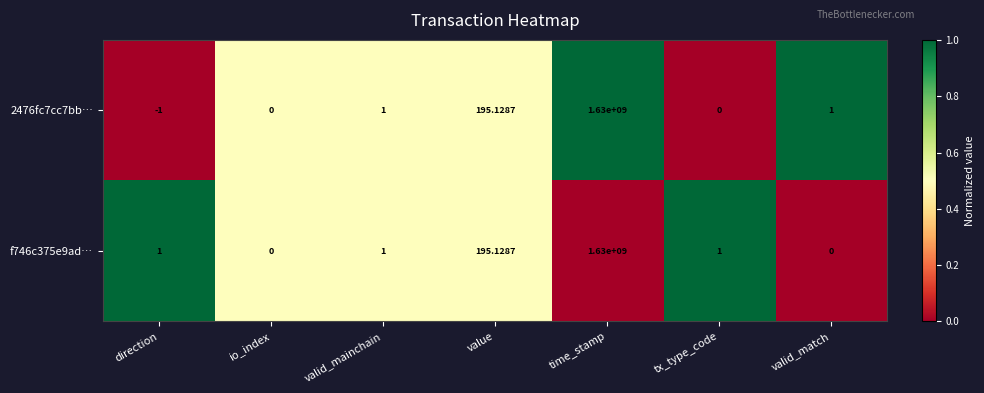

Which category has the highest value across all series?

time_stamp